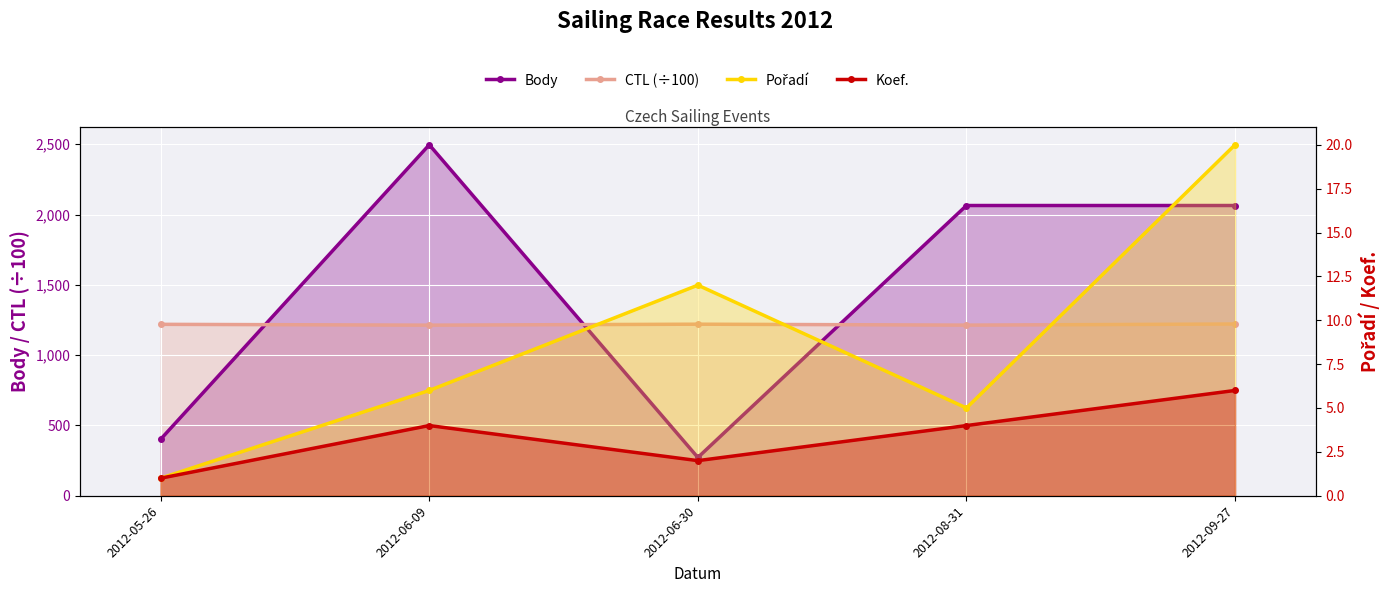

What is the difference between the maximum and second lowest values in the CTL (÷100) series?

8.0